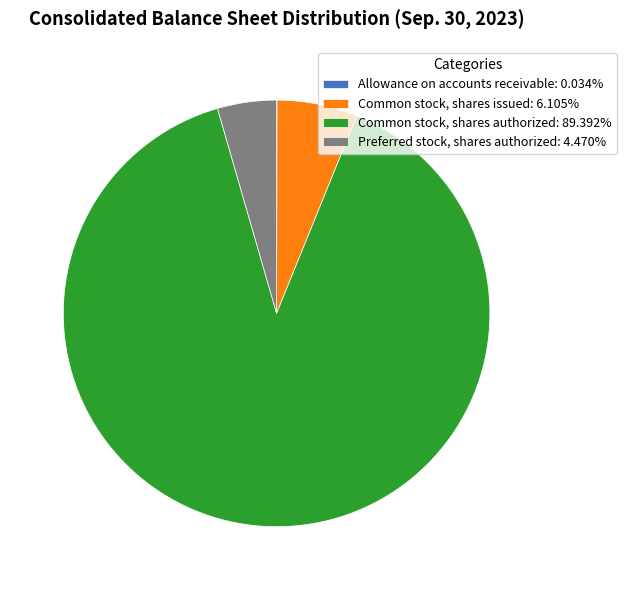

Is there a majority slice in this chart?

Yes